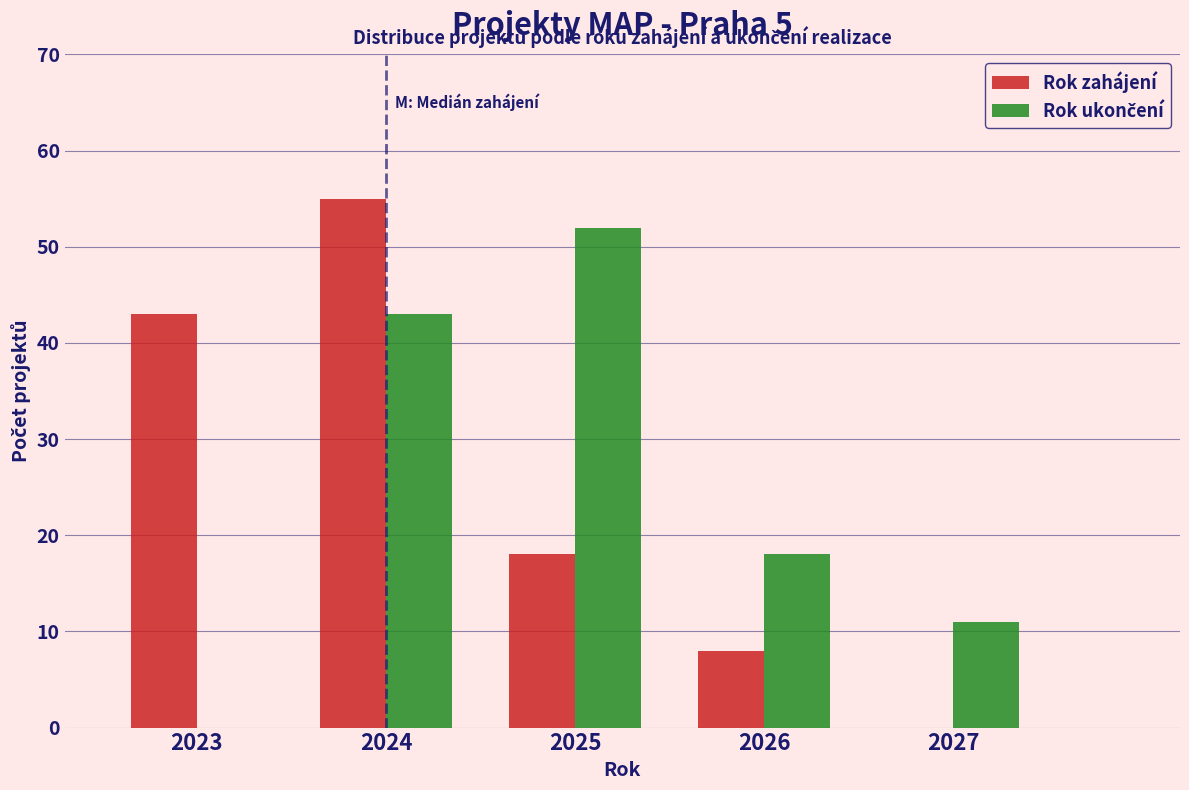

Reading left to right, transcribe this chart: for each range on the x-axis, give the height of each series' bar. The values are not printed on the chart, so give them approximately, as read against the axis.

2022.5 to 2023.5: Rok zahájení=43	Rok ukončení=0
2023.5 to 2024.5: Rok zahájení=55	Rok ukončení=43
2024.5 to 2025.5: Rok zahájení=18	Rok ukončení=52
2025.5 to 2026.5: Rok zahájení=8	Rok ukončení=18
2026.5 to 2027.5: Rok zahájení=0	Rok ukončení=11